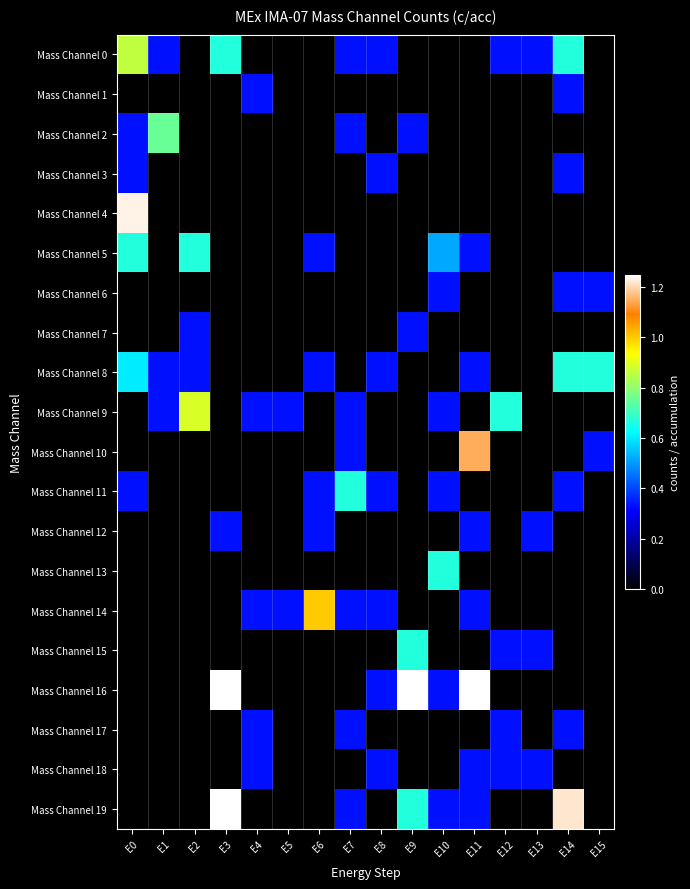

Between E0 and E11, which series saw the biggest shift?

Mass Channel 16